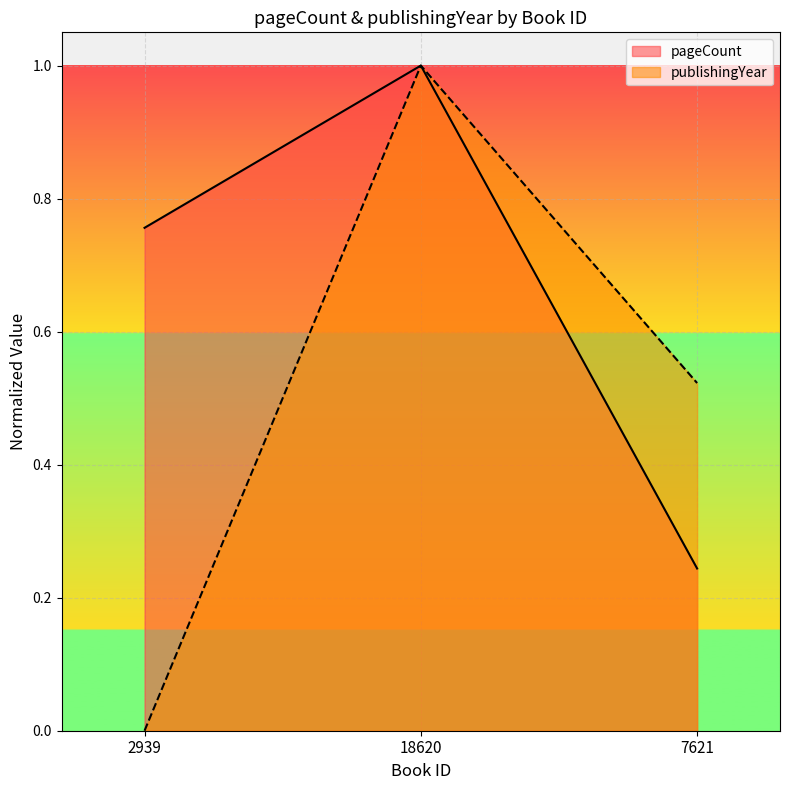

Is it true that pageCount equals 1.5 at 18620?

False